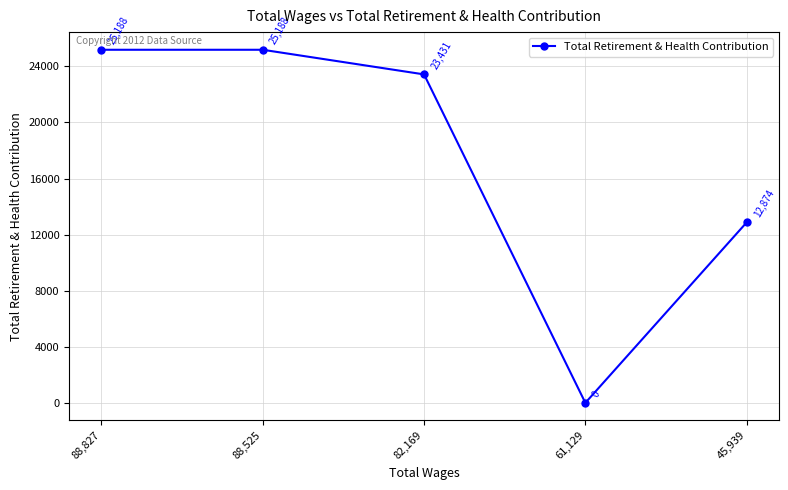

The value at 88,827 is 10458. True or false?

False